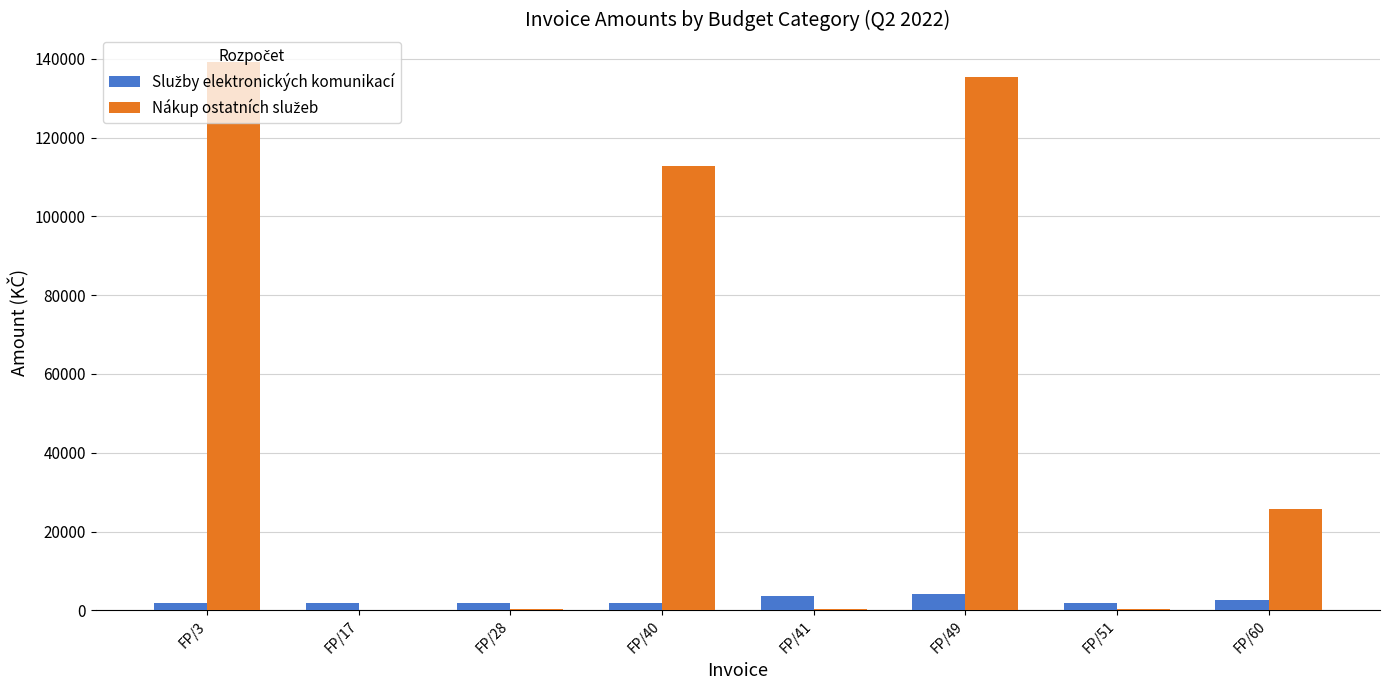

Which category has the highest value across all series?

FP/3